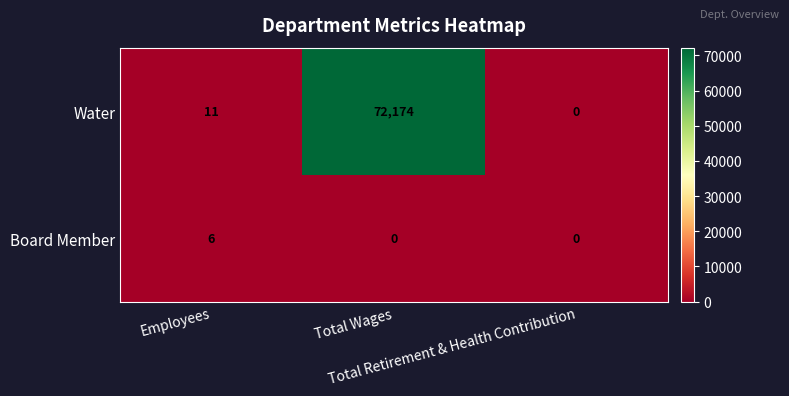

What is the greatest value displayed?

72174